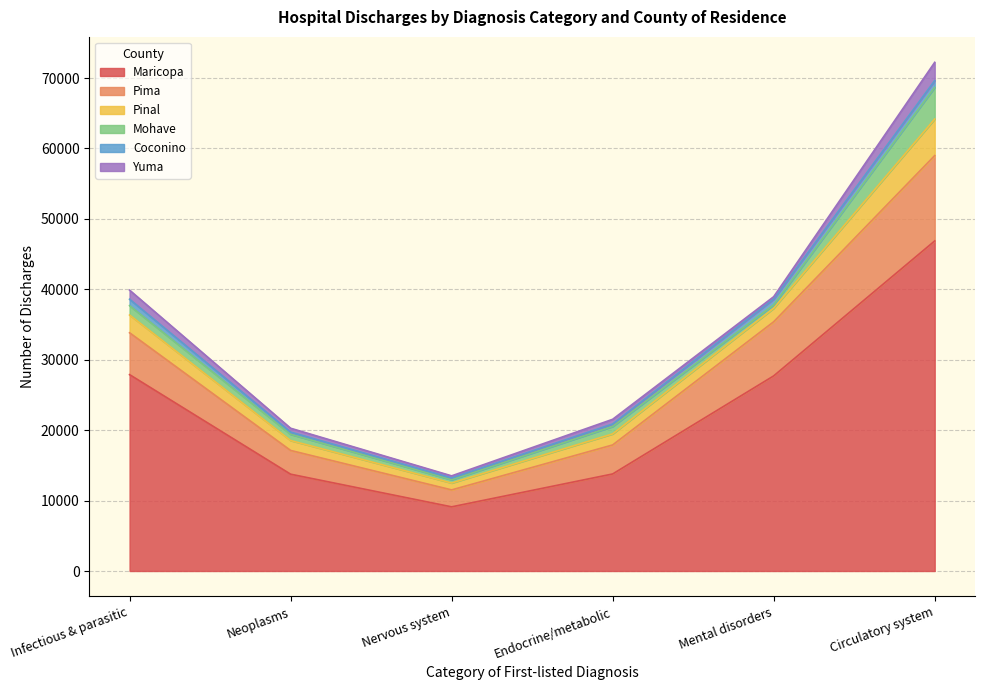

True or false: Maricopa and Mohave intersect in this chart.

False